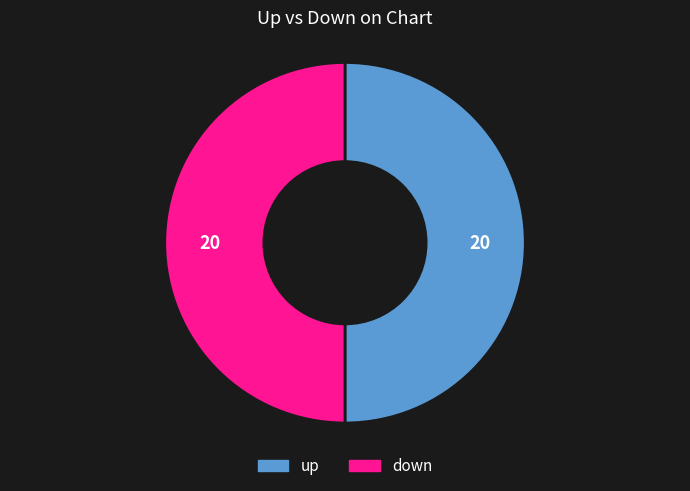

Count the number of slices in the pie.

2